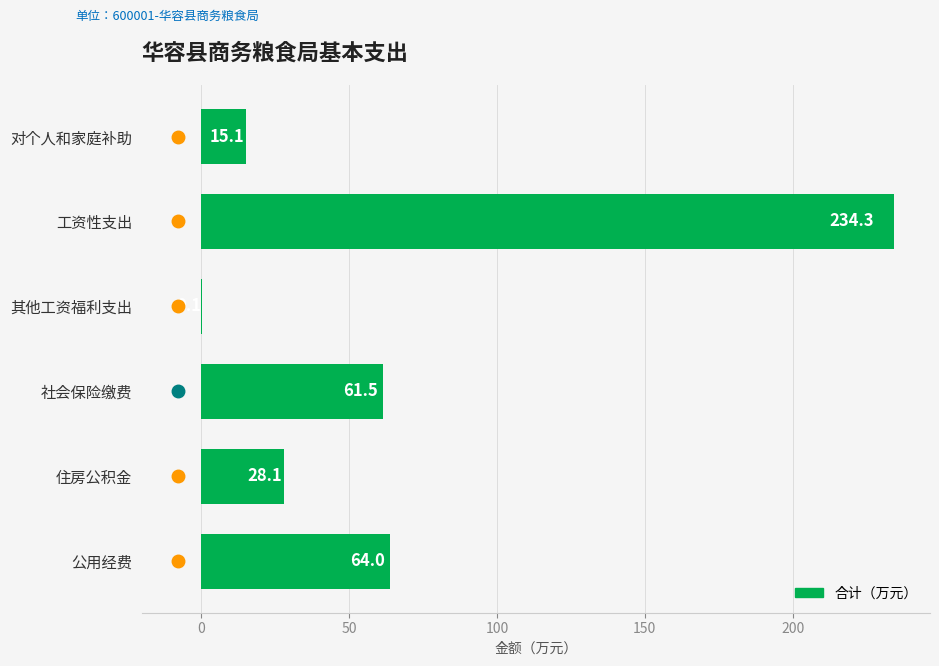

What is the sum of the values at 对个人和家庭补助 and 工资性支出?

249.4